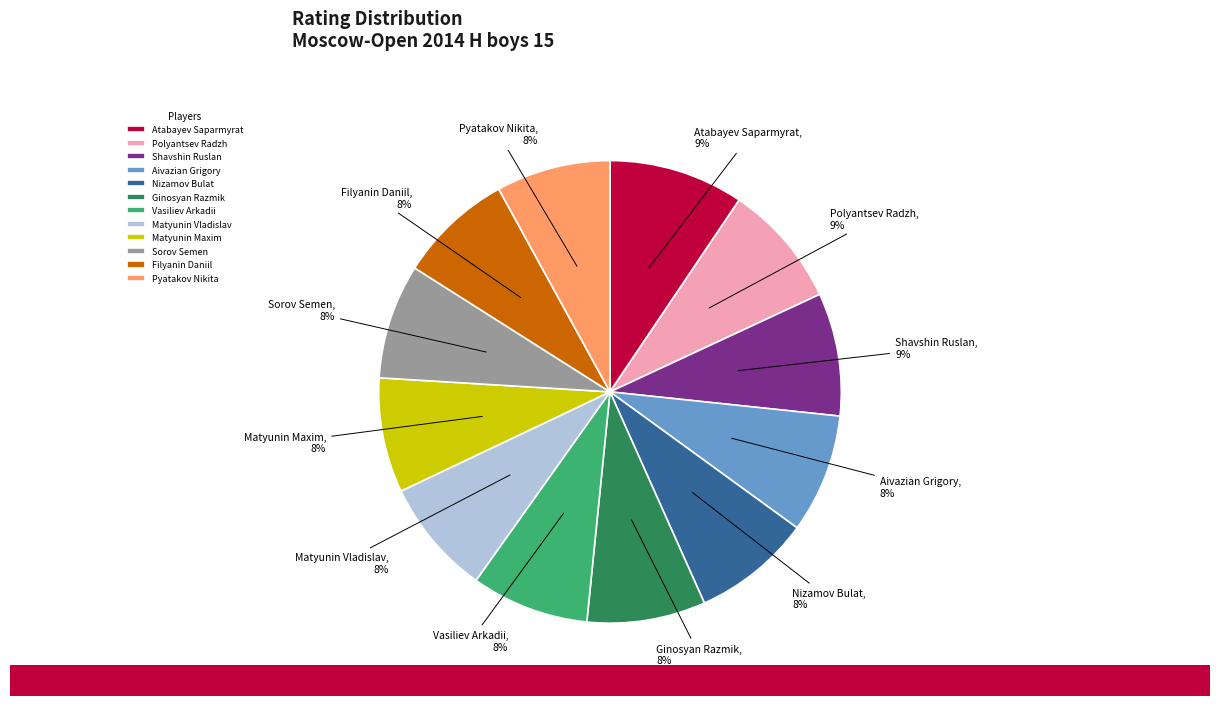

Approximately how many times larger is the value at Atabayev Saparmyrat compared to Aivazian Grigory?

1.1